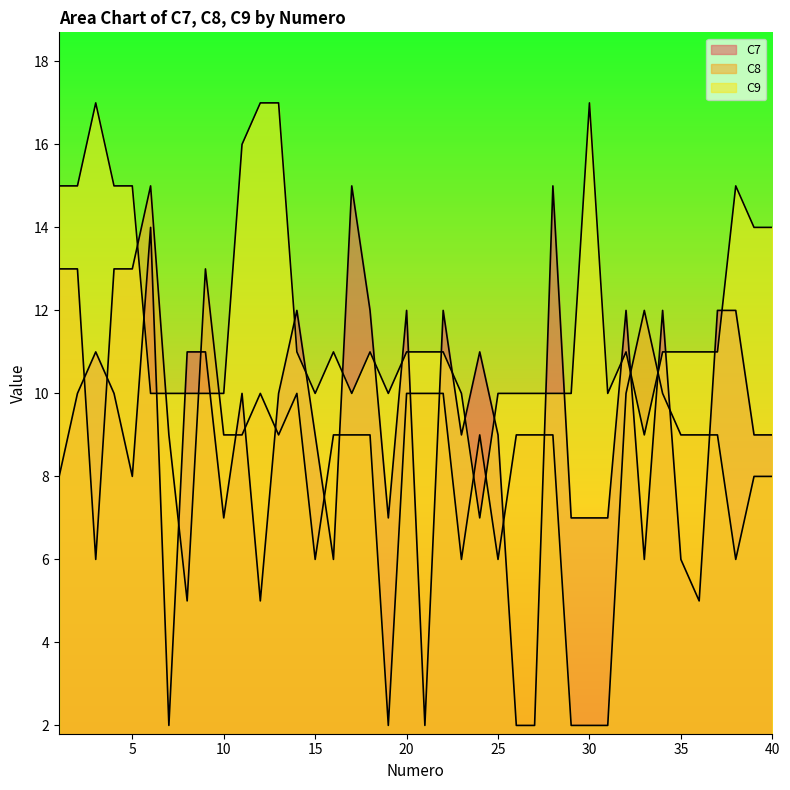

What is the highest value of the C8 series?

15